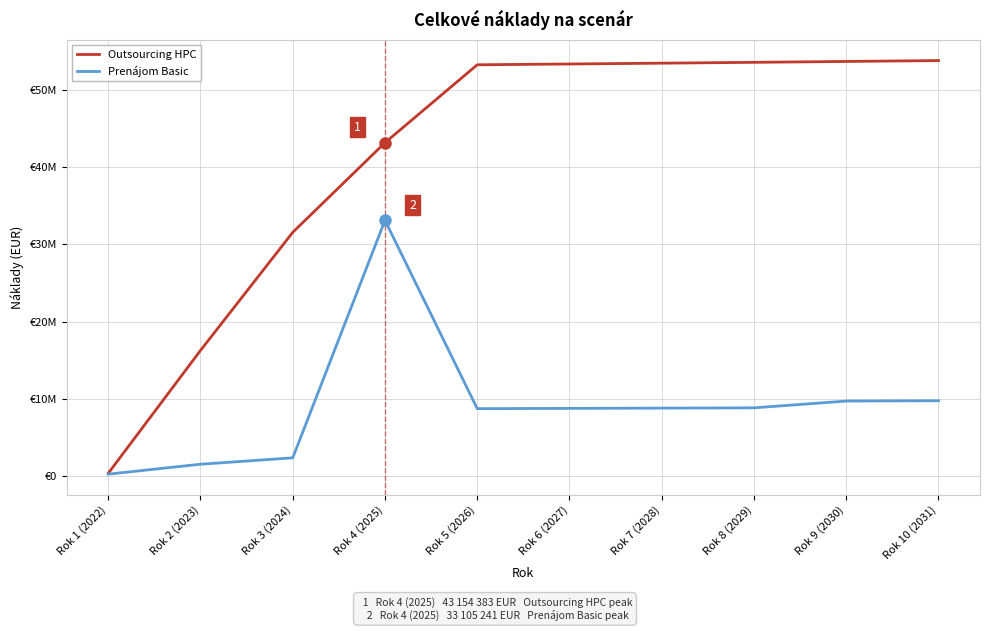

True or false: Prenájom Basic and Outsourcing HPC intersect in this chart.

False